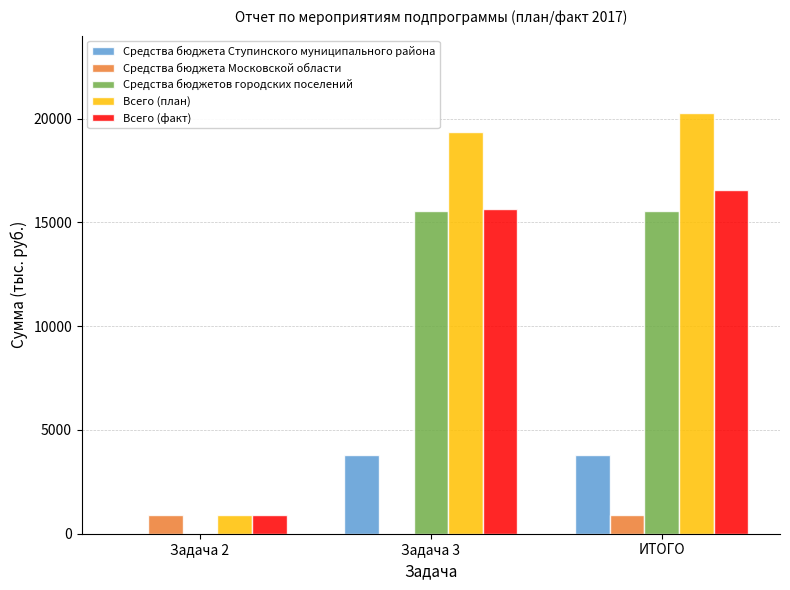

Does the chart contain stacked bars?

No